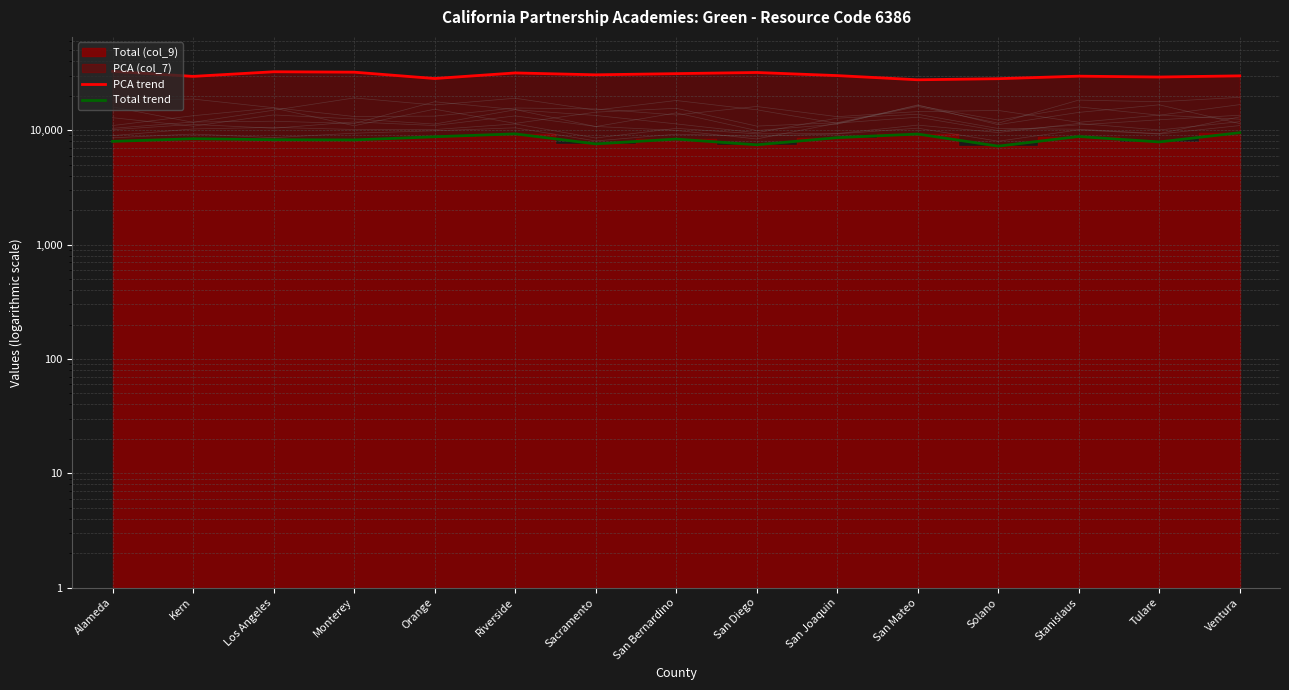

True or false: PCA trend and Total trend cross at least once.

False